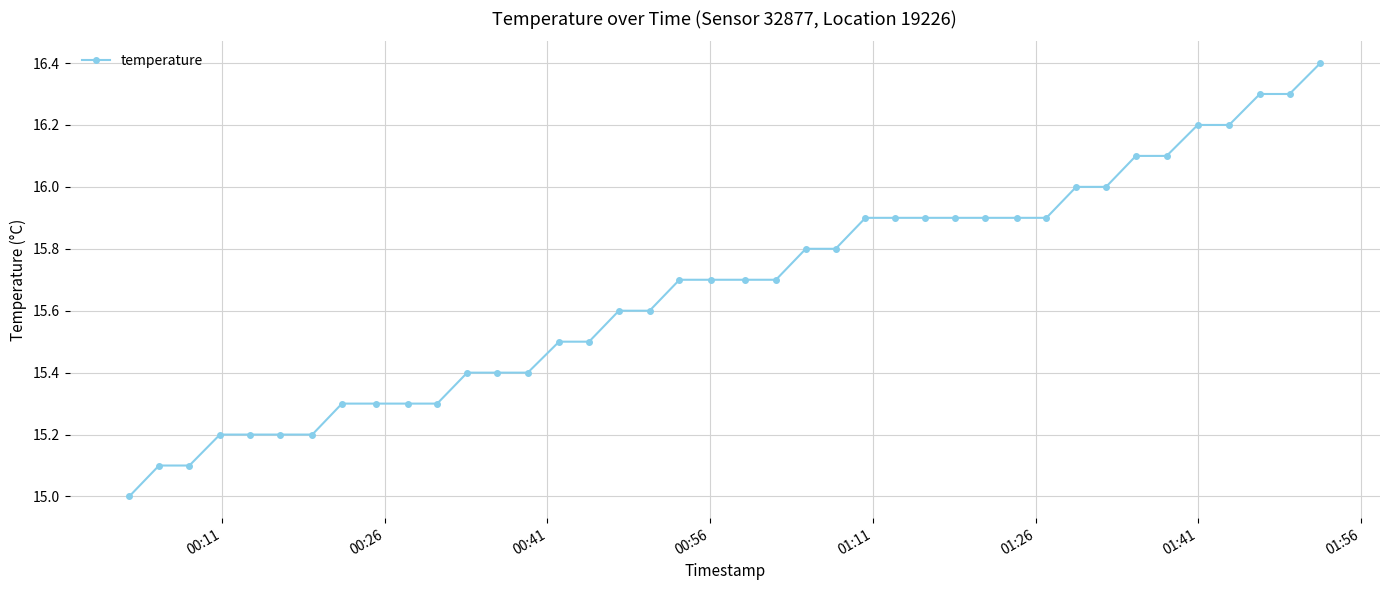

What is the difference between the second highest and minimum values?

1.3